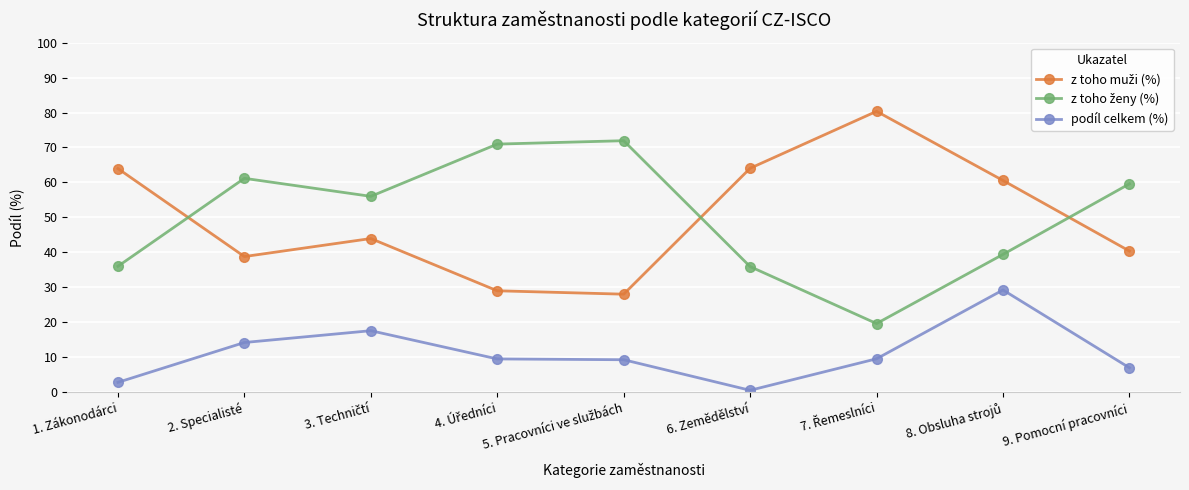

What is the label of the 4th point from the right?

6. Zemědělství